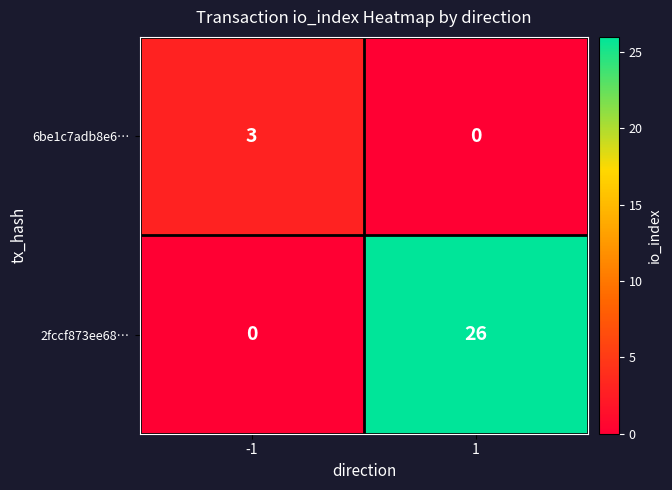

What is the approximate value of 6be1c7adb8e6… at -1?

3